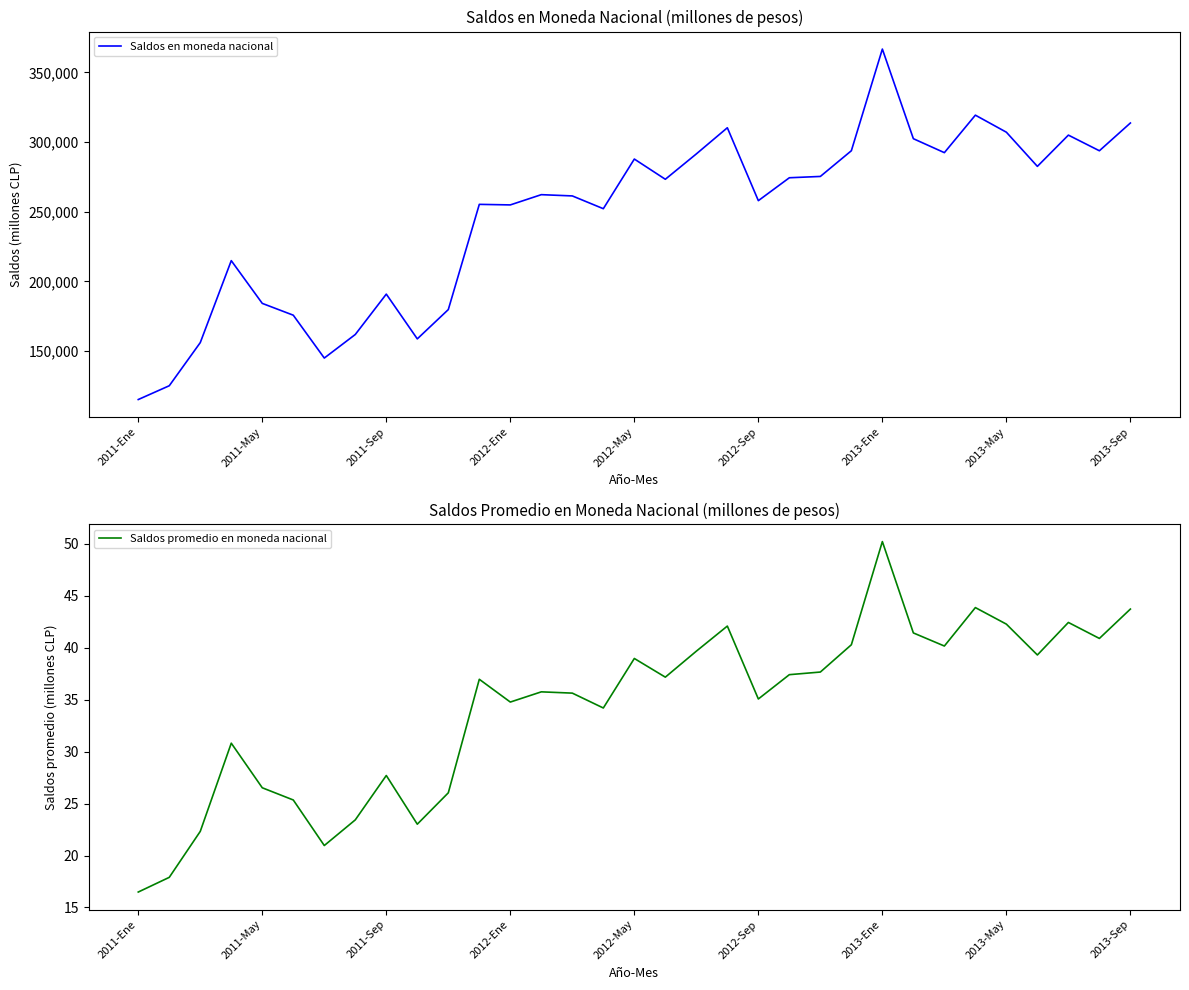

What is the value of the Saldos en moneda nacional point at the 17th from the left?

287813.8